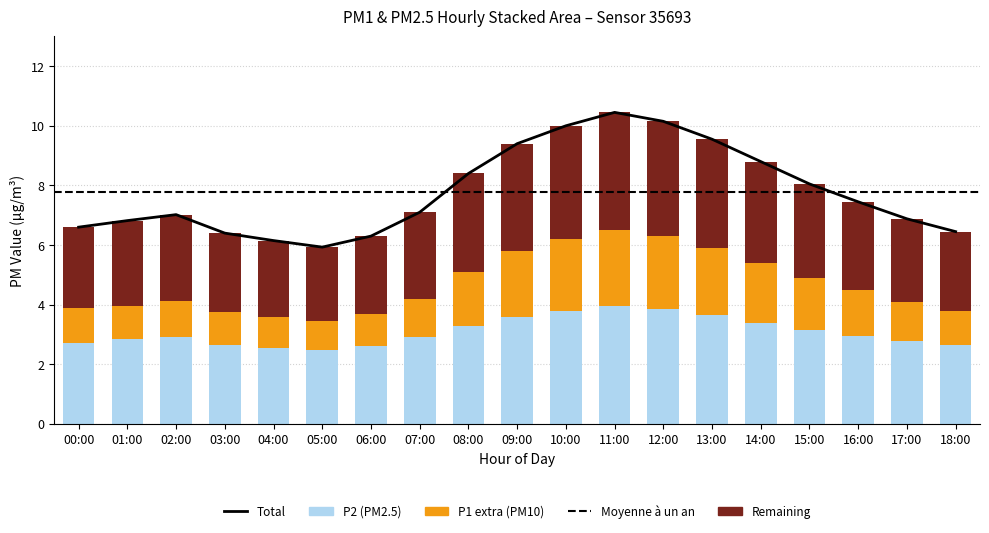

Reading right to left, extract all data points from this chart.

P1: 18:00=6.5	17:00=6.9	16:00=7.5	15:00=8.1	14:00=8.8	13:00=9.6	12:00=10.2	11:00=10.4	10:00=10.0	09:00=9.4	08:00=8.4	07:00=7.1	06:00=6.3	05:00=5.9	04:00=6.2	03:00=6.4	02:00=7.0	01:00=6.8	00:00=6.6
P2: 18:00=2.6	17:00=2.8	16:00=3.0	15:00=3.1	14:00=3.4	13:00=3.6	12:00=3.9	11:00=4.0	10:00=3.8	09:00=3.6	08:00=3.3	07:00=2.9	06:00=2.6	05:00=2.5	04:00=2.5	03:00=2.6	02:00=2.9	01:00=2.9	00:00=2.7